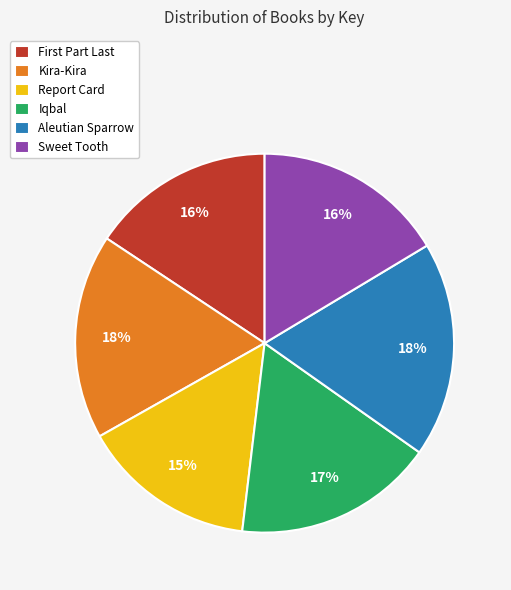

Which category has the smallest portion of the pie?

Report Card